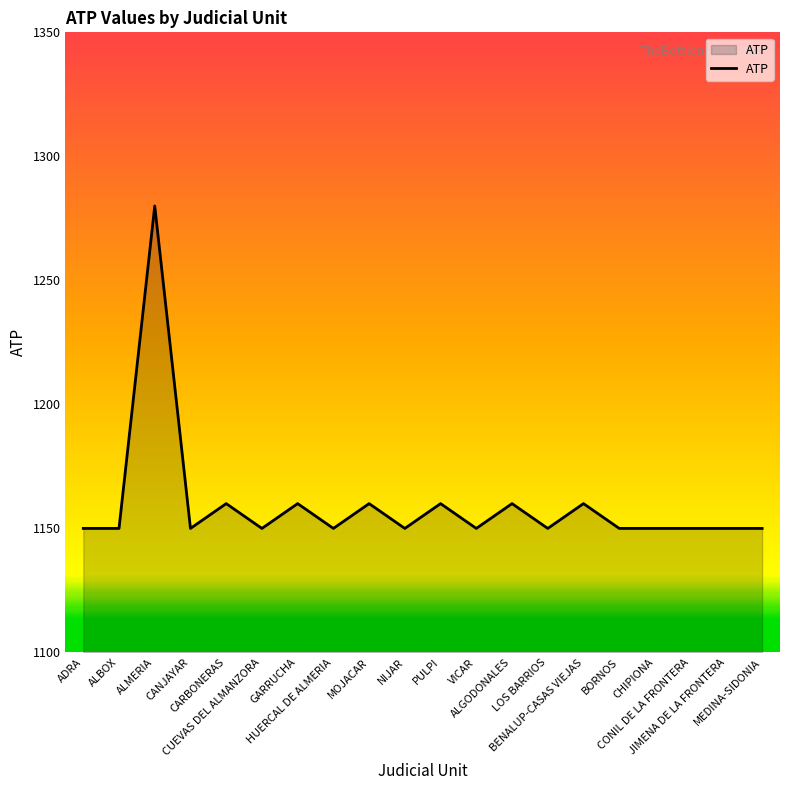

What is the difference between the maximum and minimum values?

130